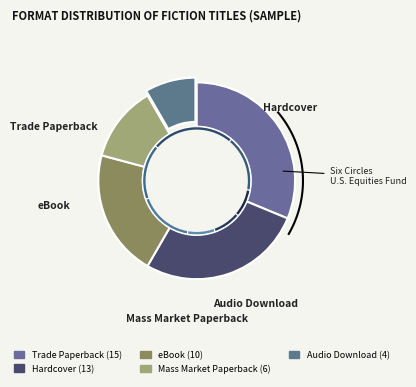

To the nearest percent, what percentage of the pie is Audio Download?

8%